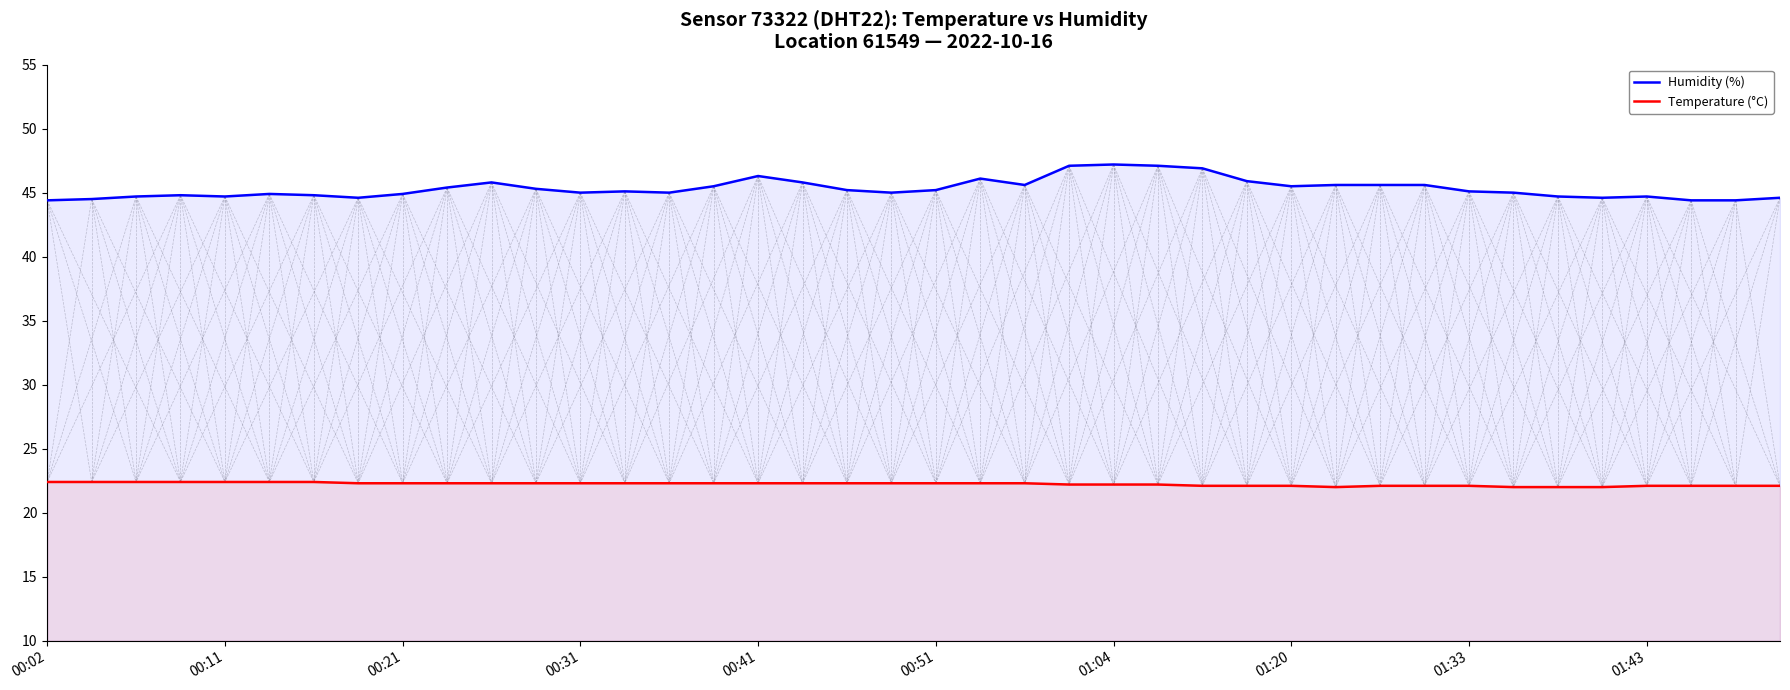

What is the difference between the highest and lowest values at 00:41?

24.0